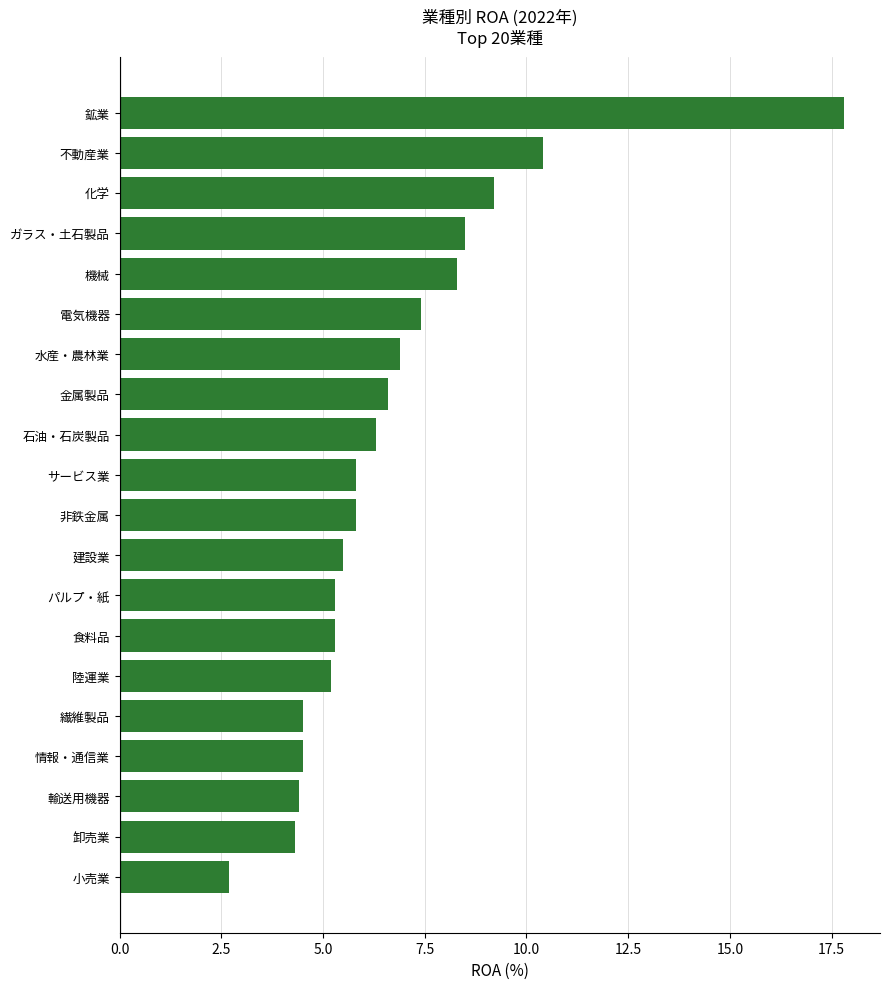

Is it true that the value at 機械 is 13.4?

False